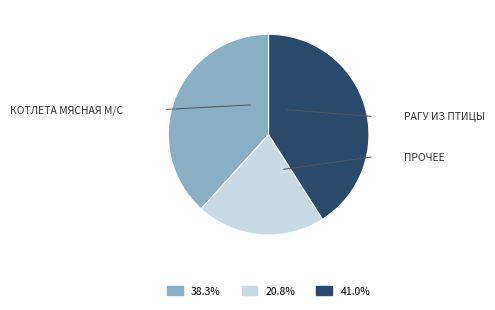

Is there any slice that represents more than half of the pie?

No